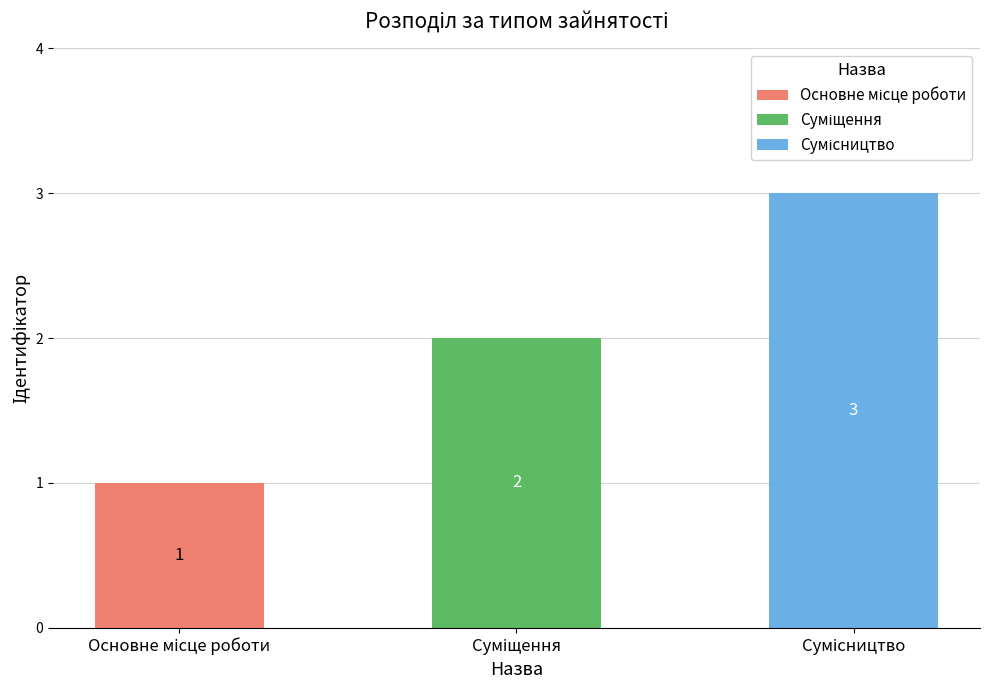

Which category has the highest value across all series?

Сумісництво